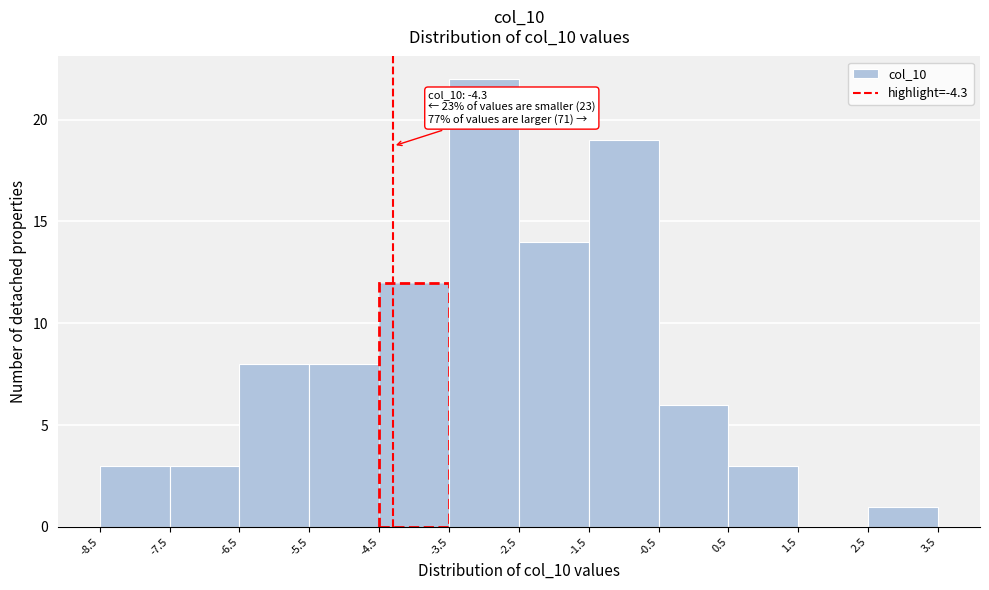

Which range on the x-axis has the tallest bar?

-3.5 to -2.5